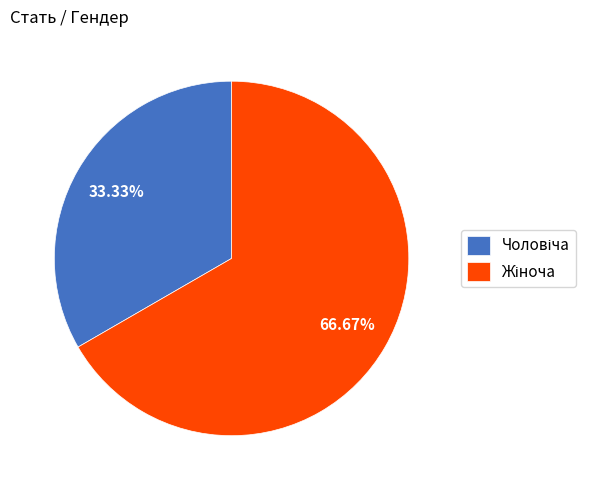

Is there a majority slice in this chart?

Yes